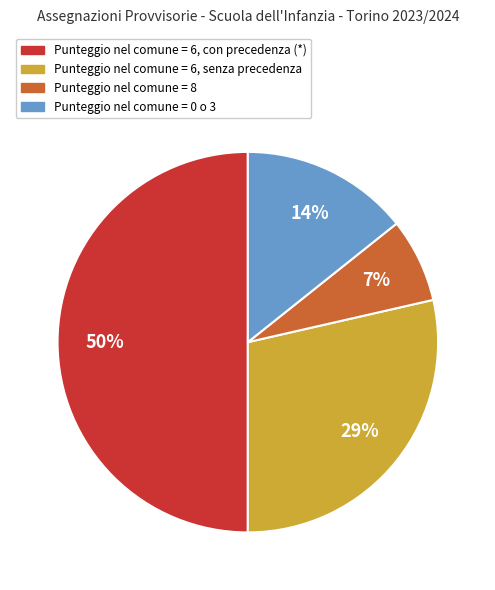

To the nearest percent, what is the average slice percentage?

25%